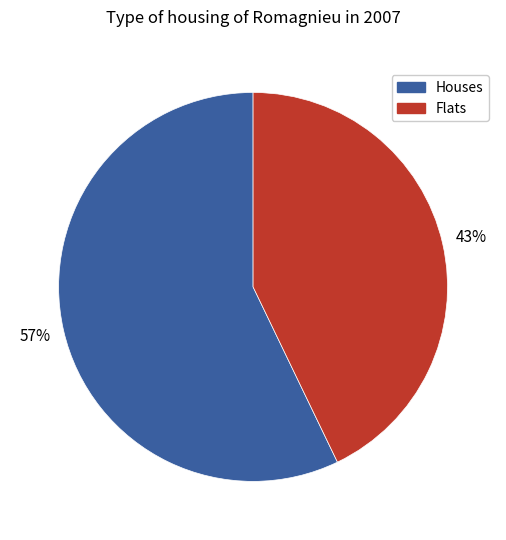

How many slices are in this pie chart?

2